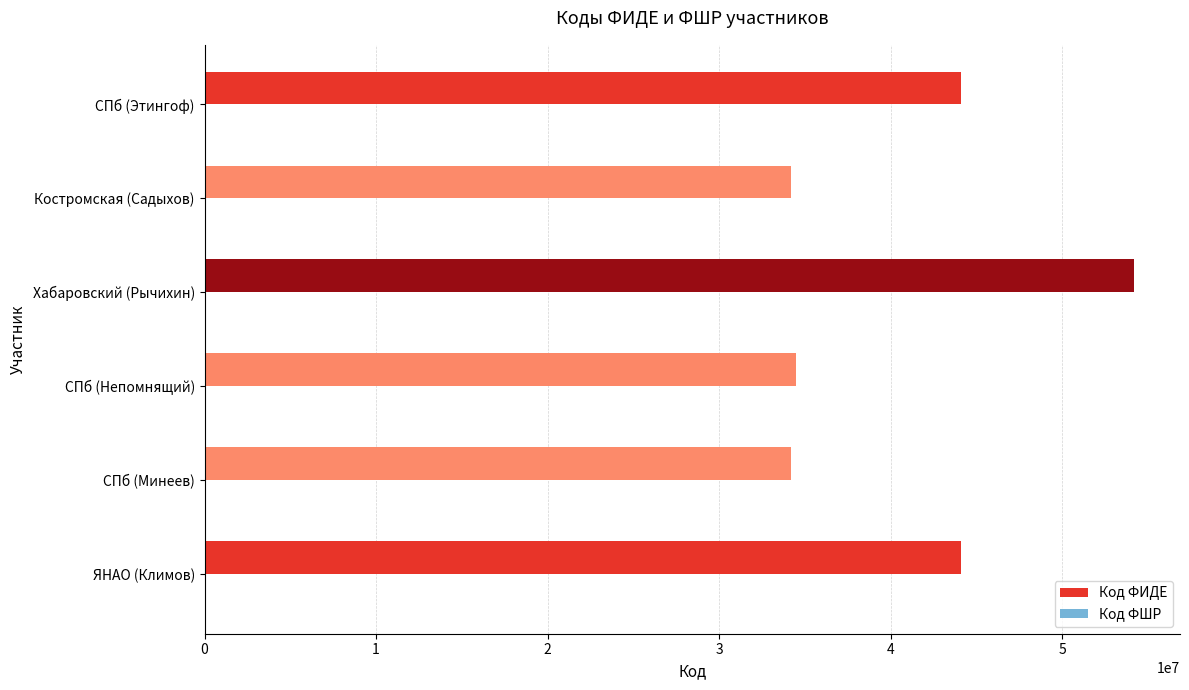

At which category is the sum across all series the highest?

Хабаровский (Рычихин)